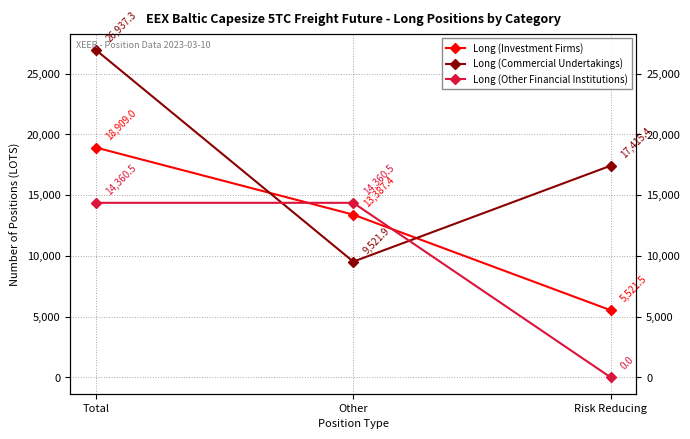

At which category is the sum across all series the highest?

Total